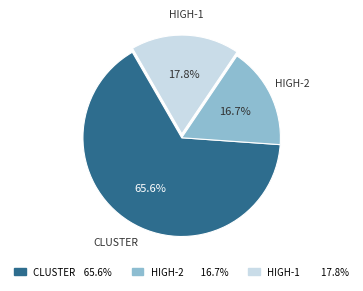

Approximately how many times larger is the value at CLUSTER 65.6% compared to HIGH-1 17.8%?

3.7